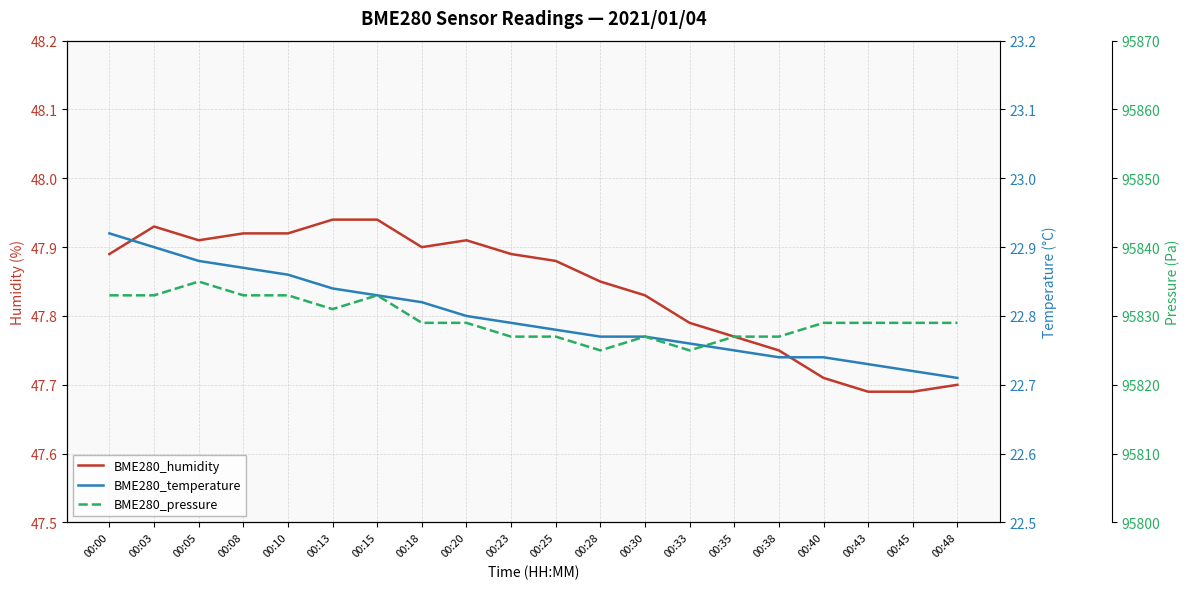

What is the average value of the BME280_temperature series?

22.8